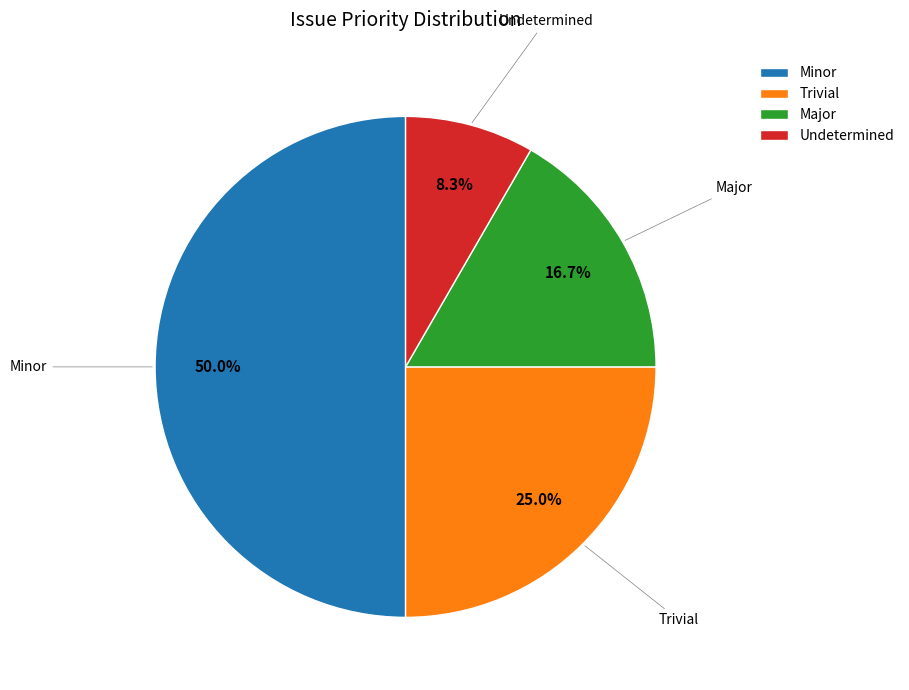

Which category has the biggest portion of the pie?

Minor